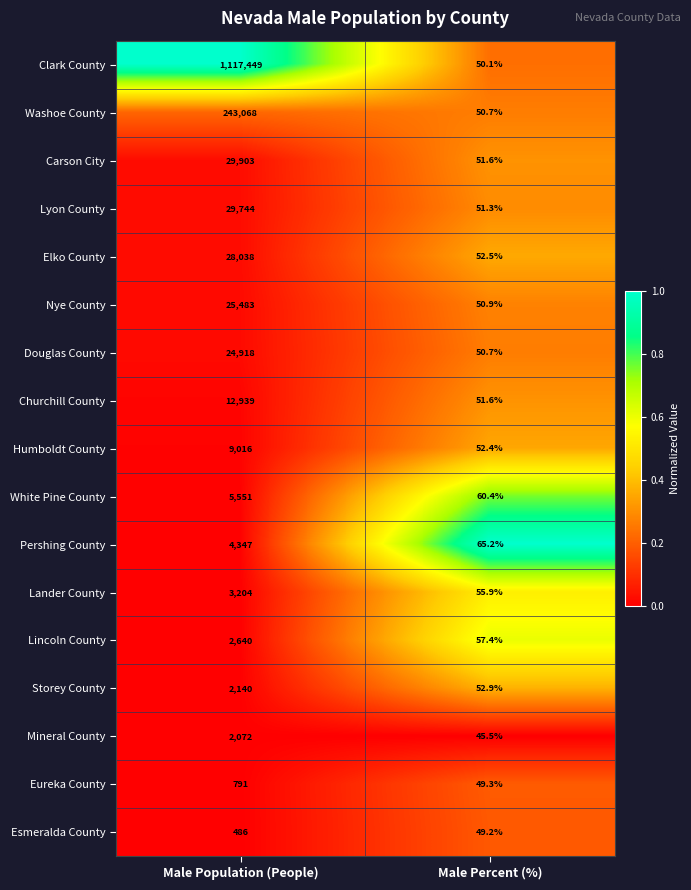

What is the sum of the Storey County values at Male Percent (%) and Male Population (People)?

2192.9